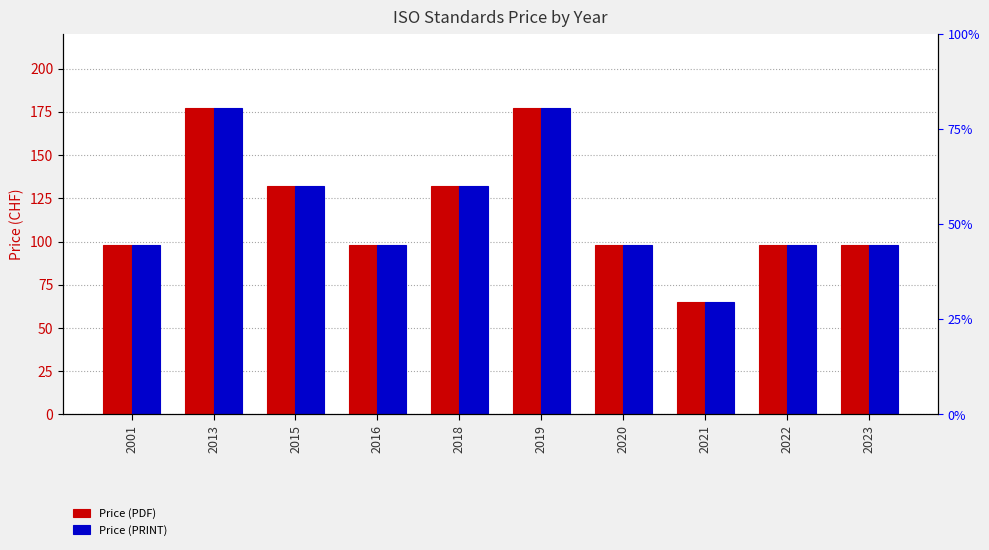

Count the Price (PRINT) values in the range 98 to 132.

7